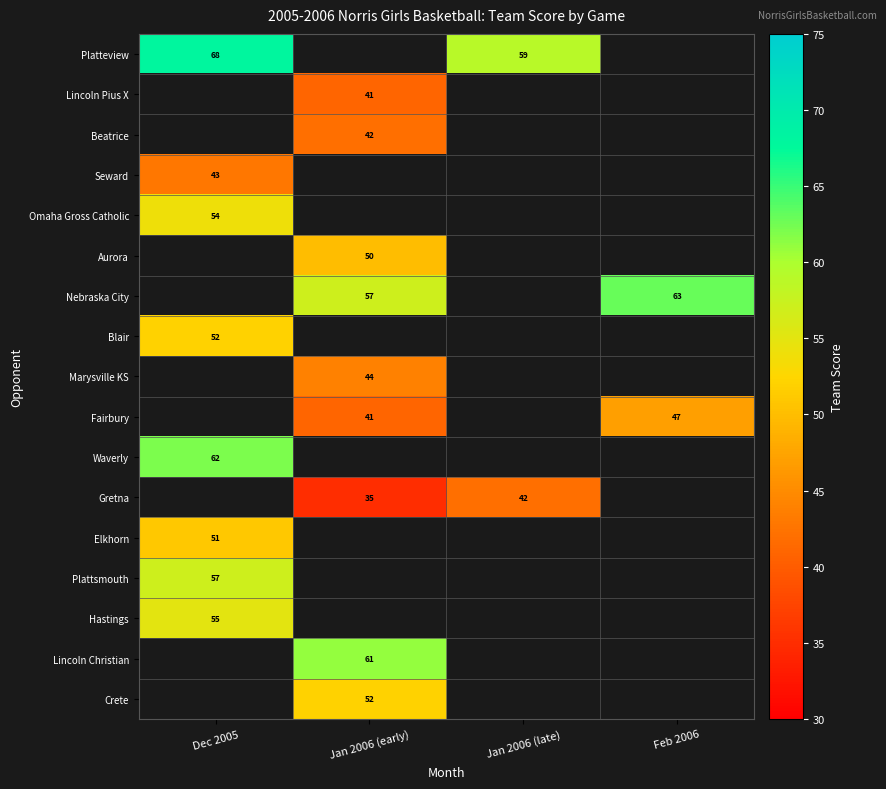

The value of Gretna at Jan 2006 (early) is 35. True or false?

True